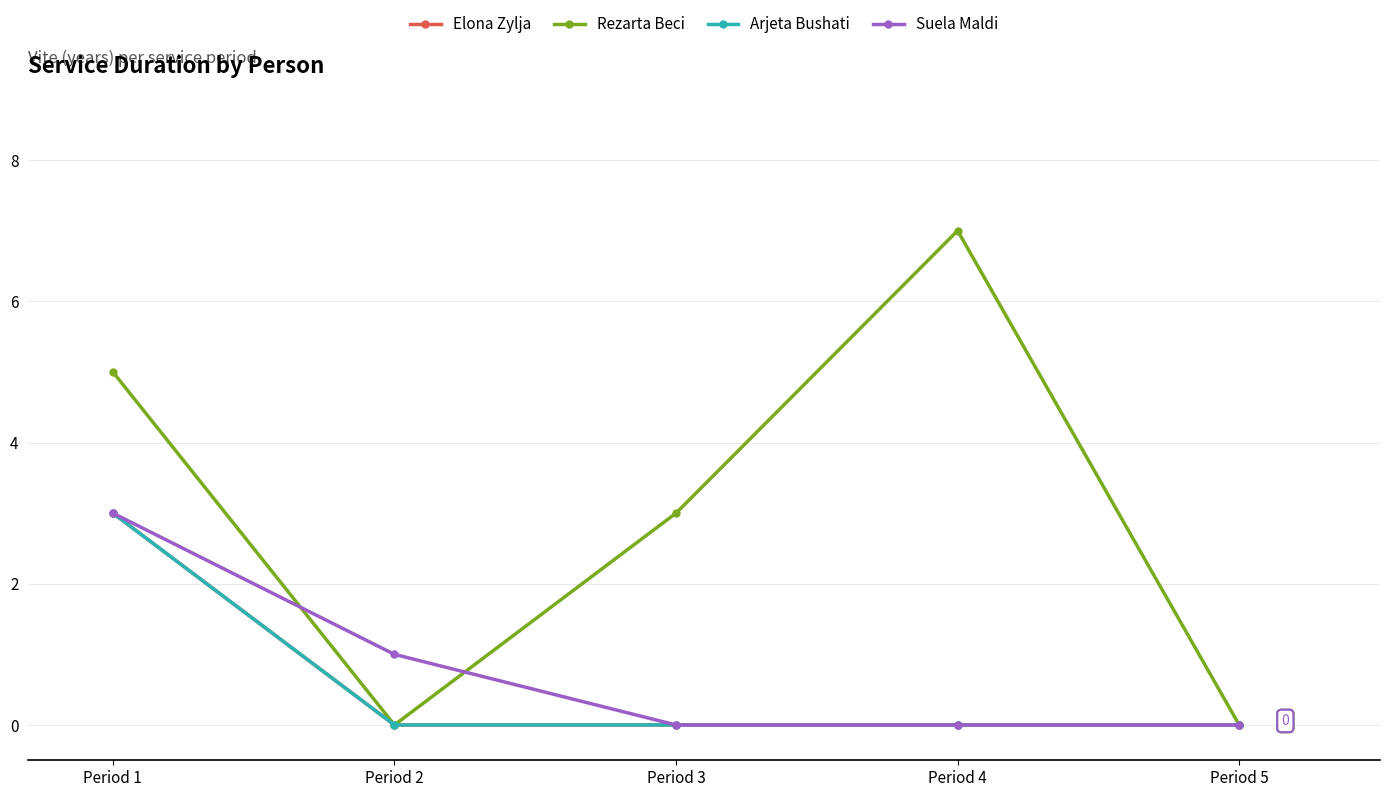

Read the Rezarta Beci value at Period 1.

5